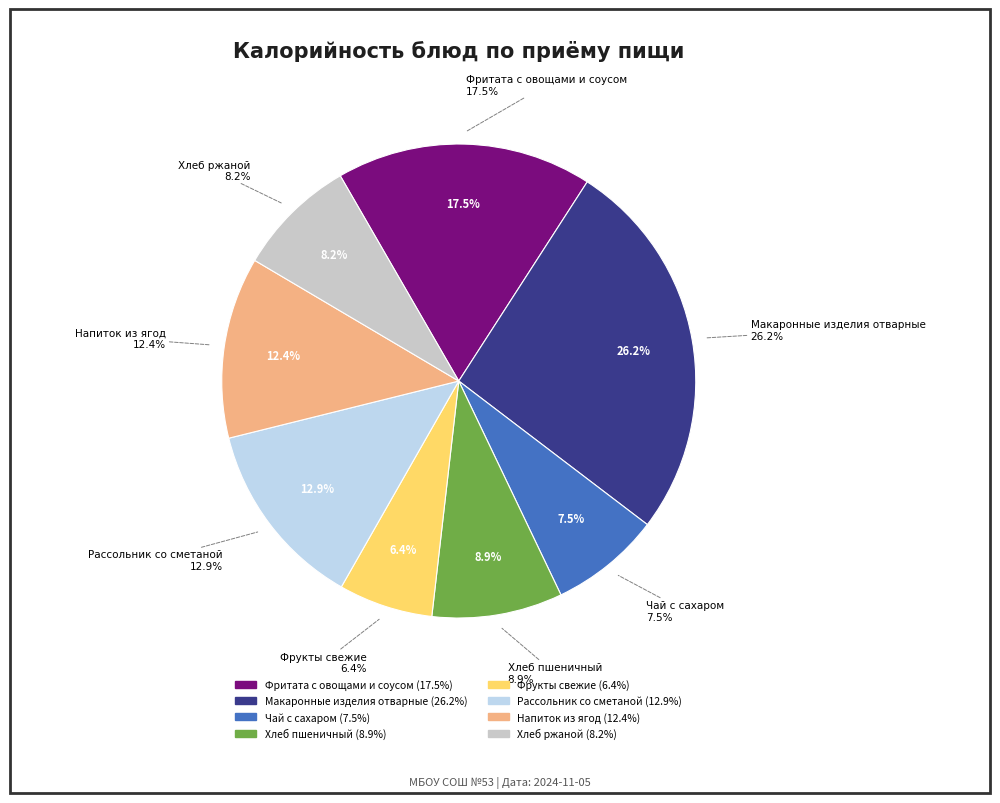

Combined, do Хлеб пшеничный and Фрукты свежие account for over 50%?

No